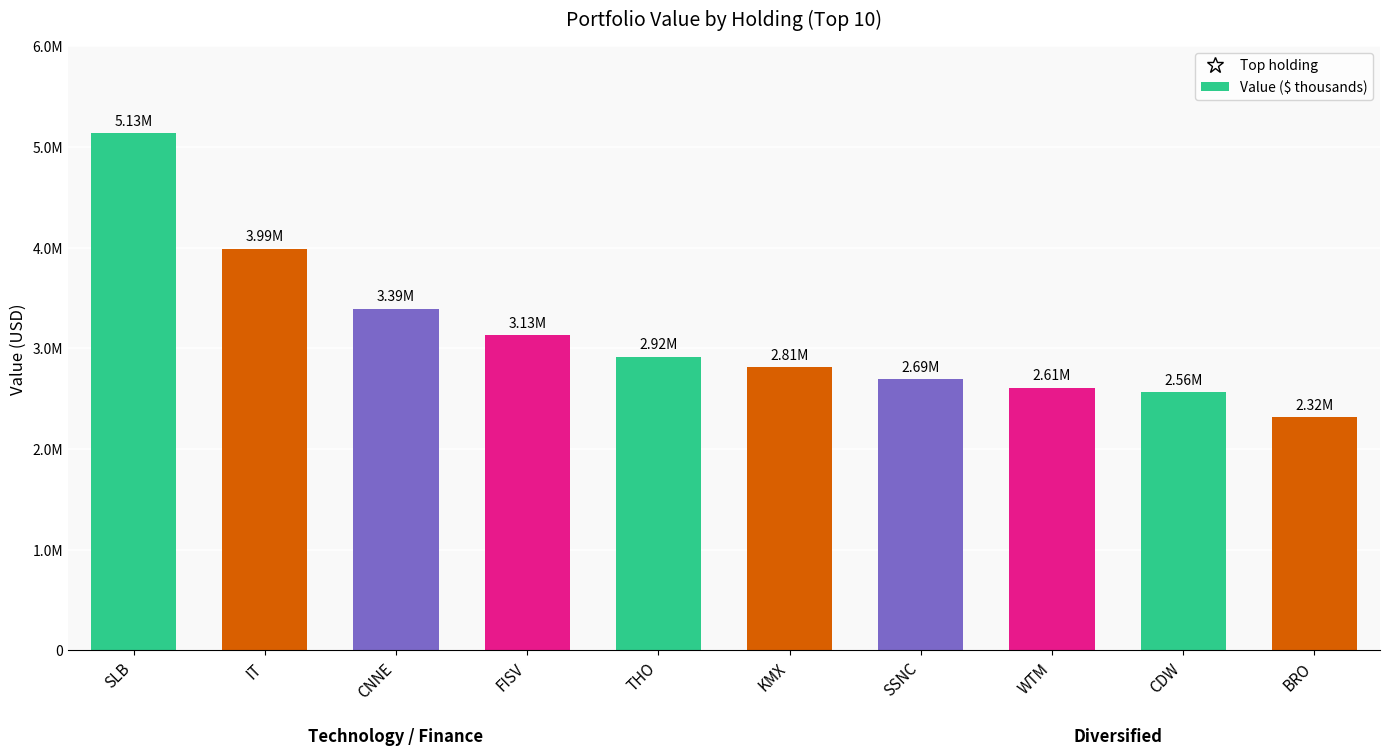

The chart shows a value of 7185753 at SLB. True or false?

False